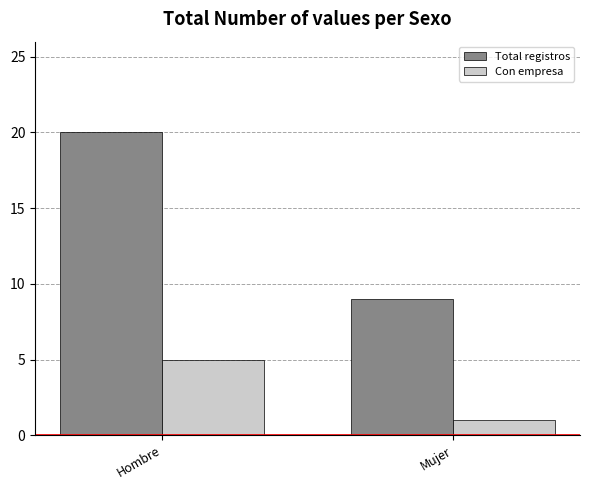

What is the value of the Total registros bar at the 2nd from the left?

9